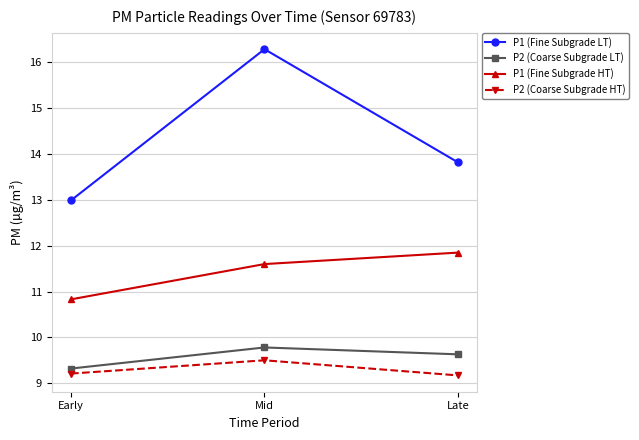

Which series has the largest total across all categories?

P1 (Fine Subgrade LT)